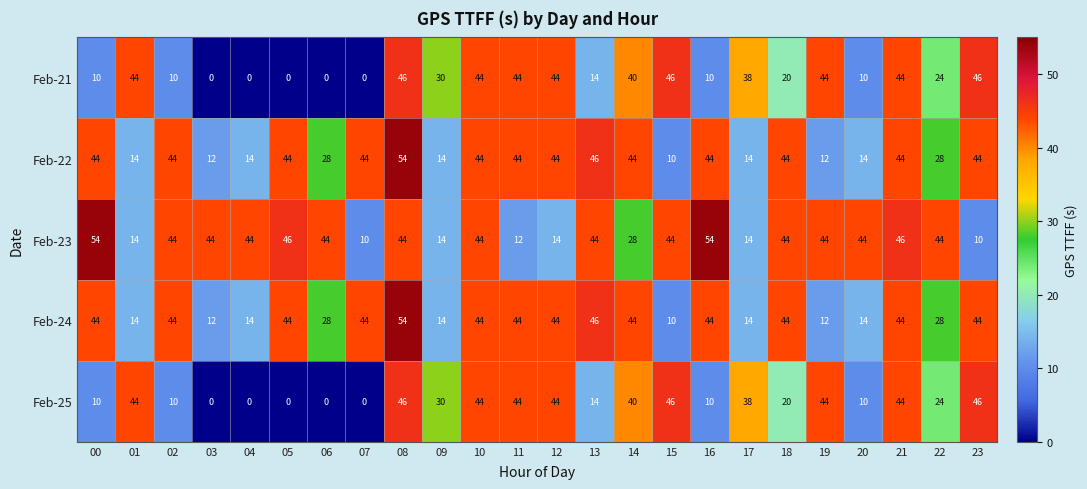

What is the difference between the highest and lowest values at 00?

44